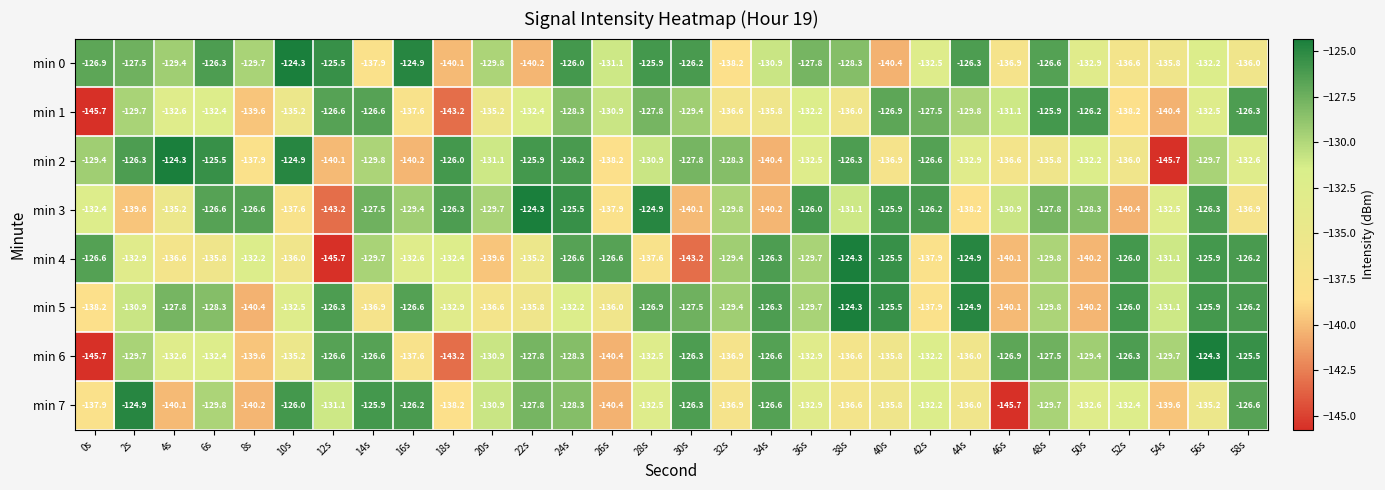

What is the spread (max minus min) of values at 36s?

6.9